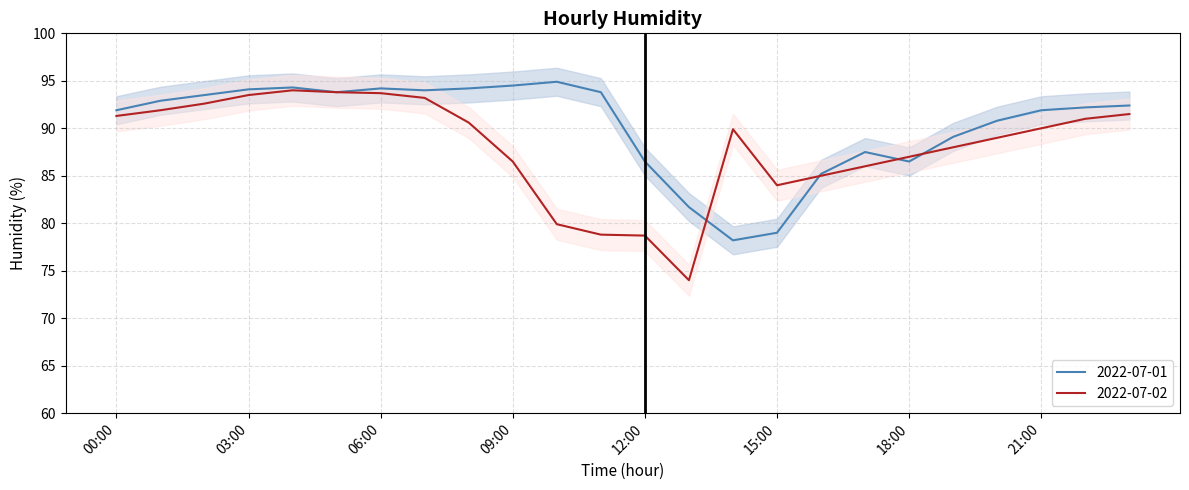

At which category does 2022-07-02 reach its first local valley?

13:00